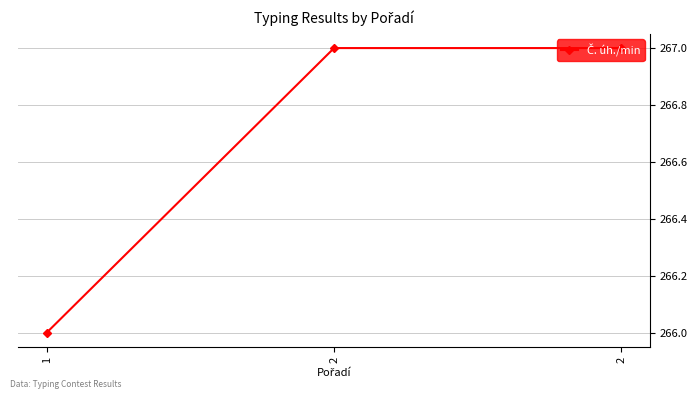

Reading left to right, extract all data points from this chart.

266	267	267